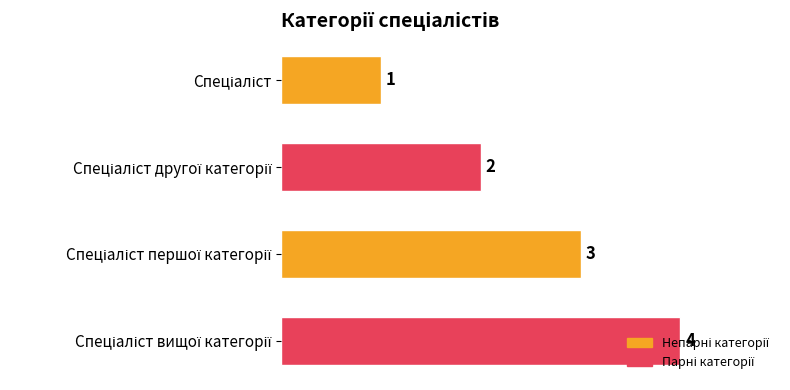

What is the value of the 3rd bar from the top?

3